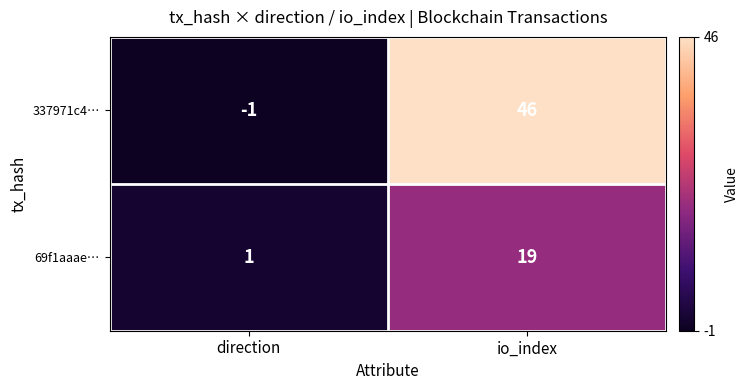

At which category is the sum across all series the highest?

io_index